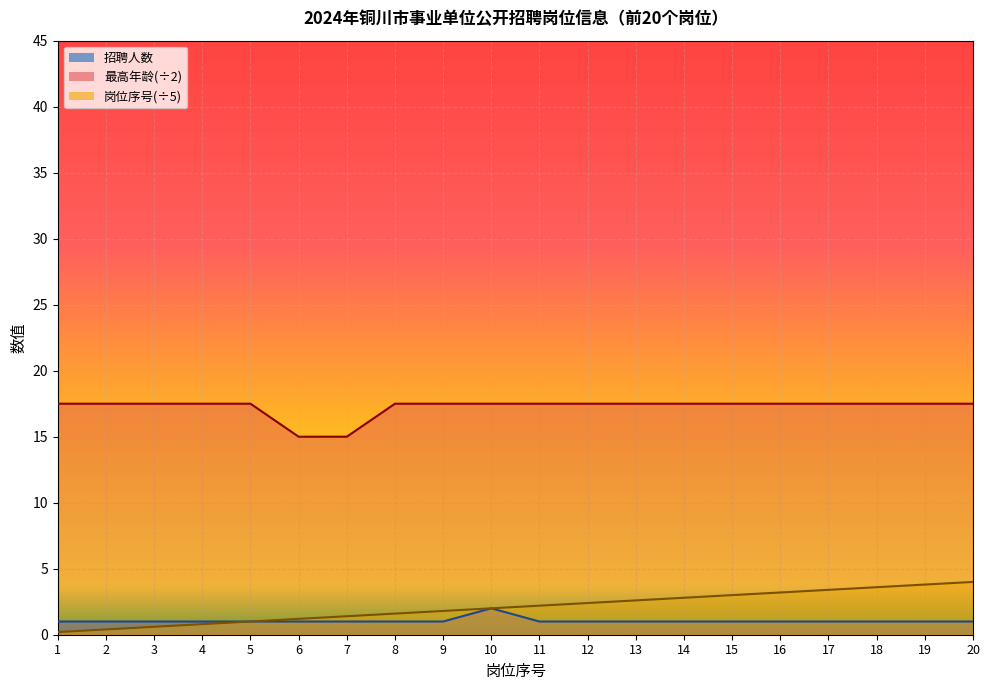

What is the difference between the 岗位序号 values at 16 and 5?

2.2